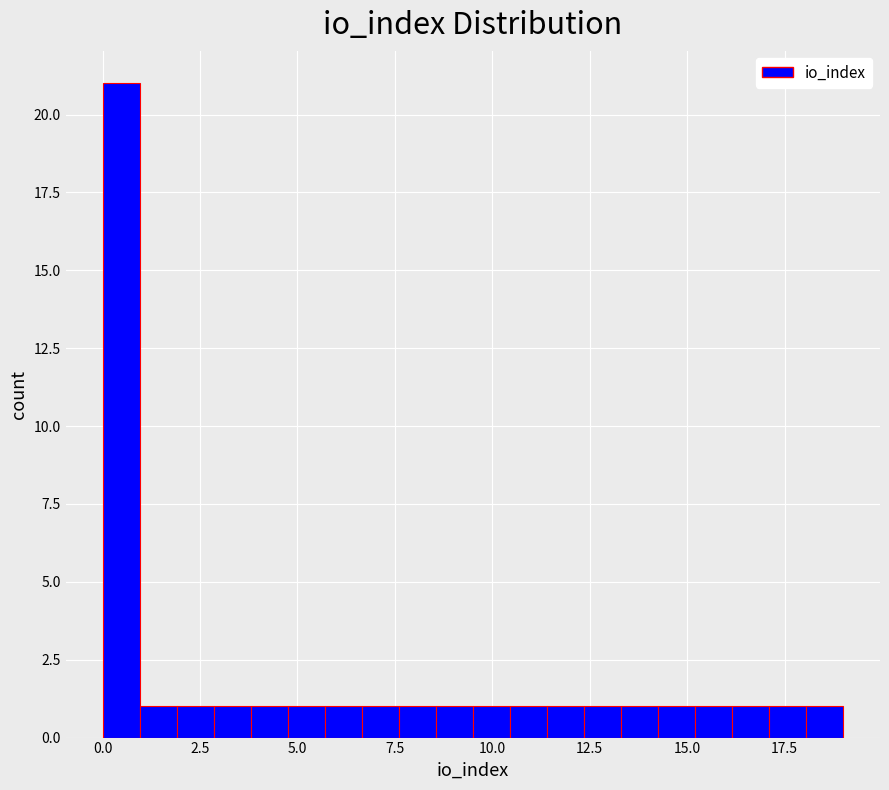

Around what value on the x-axis is the tallest bar? Give the approximate position of its centre, as read against the axis.

0.5